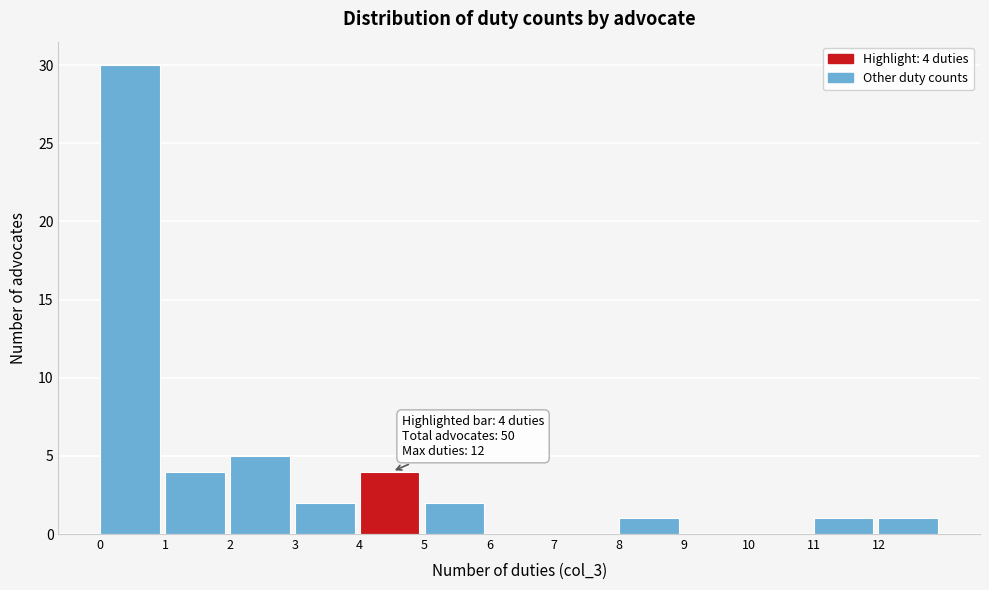

Over which range of the x-axis is the bar tallest?

0 to 1